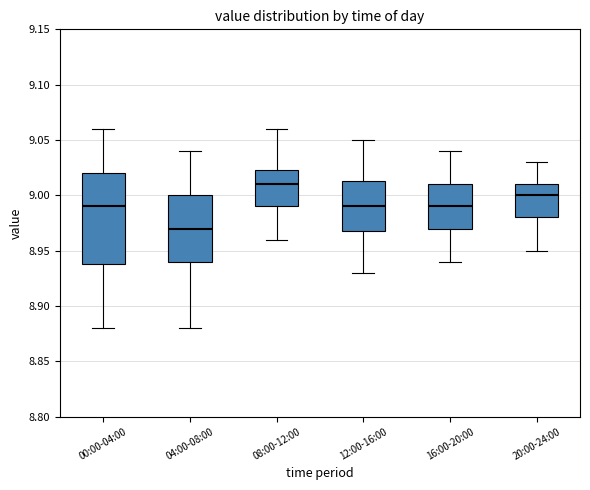

Reading left to right, read every box against the y-axis: the position of its median line, the range the box covers, and the ends of its whiskers. The values are not printed on the chart, so give them approximately, as read against the axis.

00:00-04:00: median 8.990, box 8.940 to 9.020, whiskers 8.880 to 9.060
04:00-08:00: median 8.970, box 8.940 to 9.000, whiskers 8.880 to 9.040
08:00-12:00: median 9.010, box 8.990 to 9.025, whiskers 8.960 to 9.060
12:00-16:00: median 8.990, box 8.970 to 9.015, whiskers 8.930 to 9.050
16:00-20:00: median 8.990, box 8.970 to 9.010, whiskers 8.940 to 9.040
20:00-24:00: median 9.000, box 8.980 to 9.010, whiskers 8.950 to 9.030